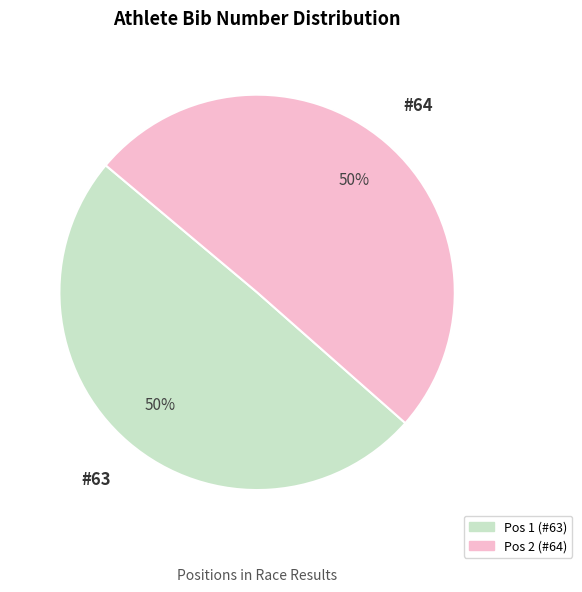

To the nearest percent, what is the average slice percentage?

50%